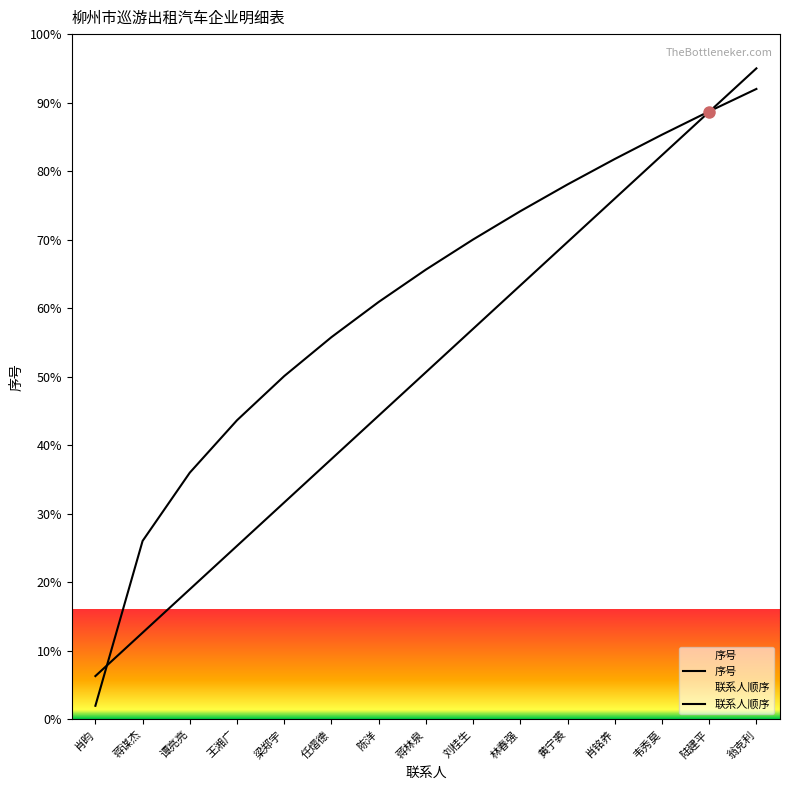

Is this an area chart (filled region under the line)?

No